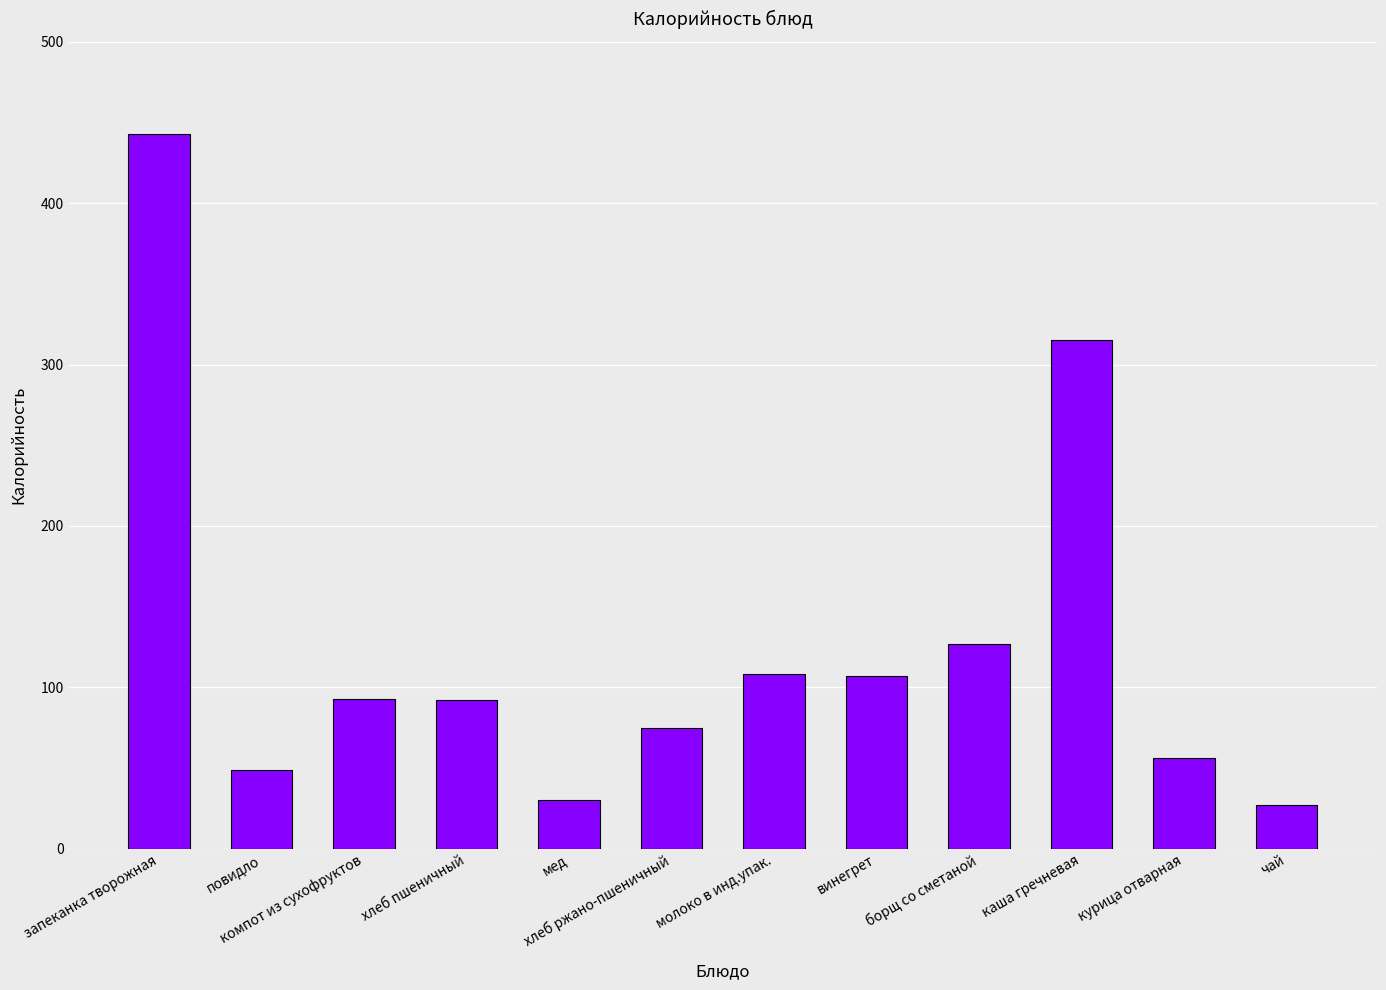

How many data points are less than 93?

6